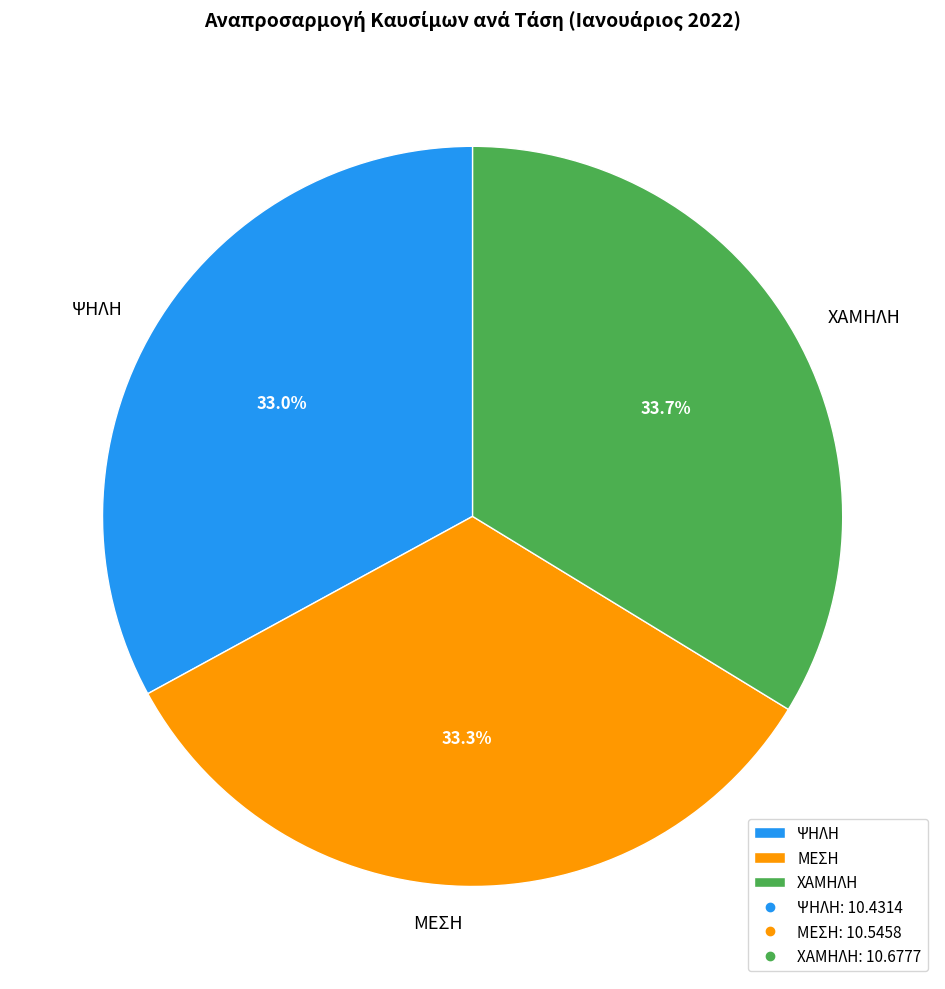

What is the ratio of the value at ΨΗΛΗ to the value at ΧΑΜΗΛΗ?

1.0